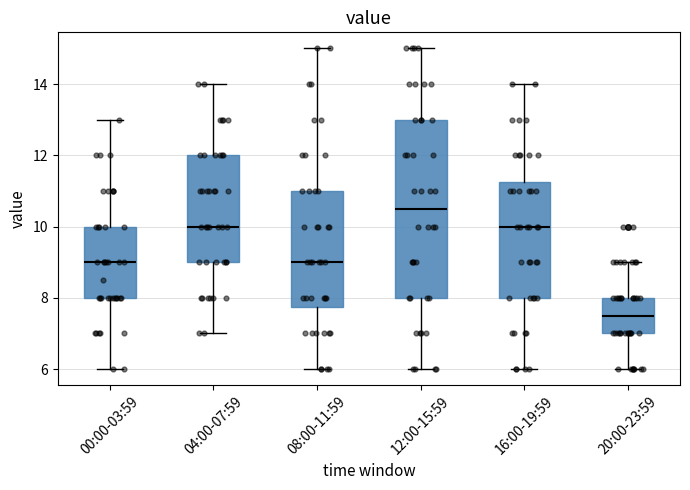

Reading left to right, read every box against the y-axis: the position of its median line, the range the box covers, and the ends of its whiskers. The values are not printed on the chart, so give them approximately, as read against the axis.

00:00-03:59: median 9.0, box 8.0 to 10.0, whiskers 6.0 to 13.0
04:00-07:59: median 10.0, box 9.0 to 12.0, whiskers 7.0 to 14.0
08:00-11:59: median 9.0, box 7.8 to 11.0, whiskers 6.0 to 15.0
12:00-15:59: median 10.6, box 8.0 to 13.0, whiskers 6.0 to 15.0
16:00-19:59: median 10.0, box 8.0 to 11.2, whiskers 6.0 to 14.0
20:00-23:59: median 7.6, box 7.0 to 8.0, whiskers 6.0 to 9.0